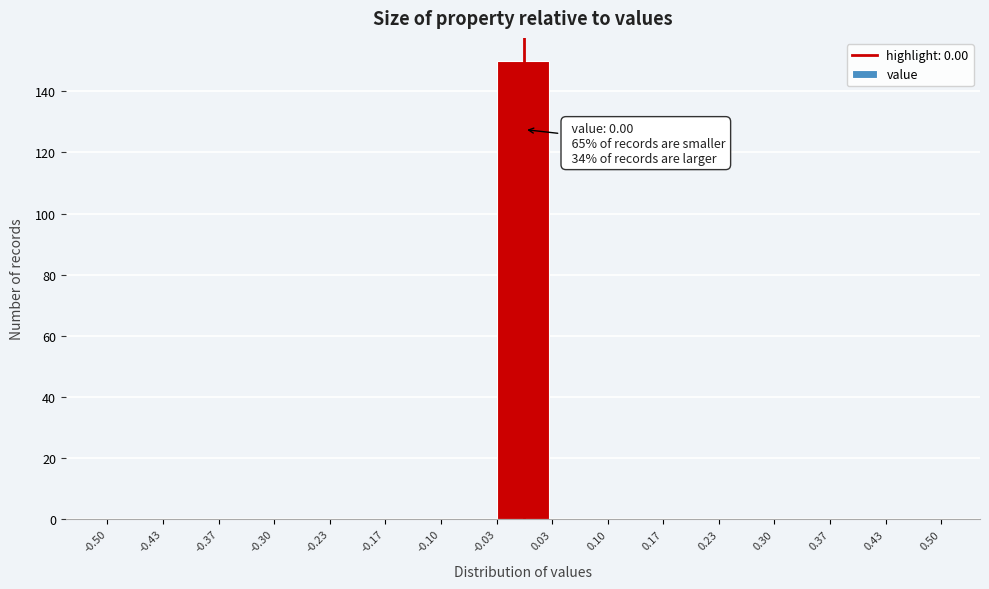

Which range on the x-axis has the tallest bar?

-0.03 to 0.03